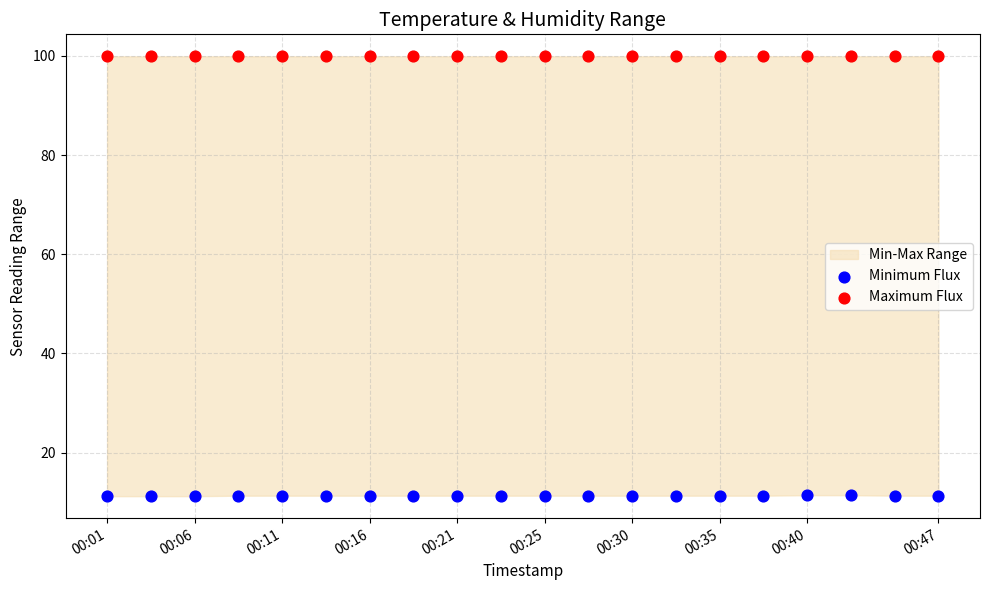

Which series contains the highest Y value?

Maximum Flux